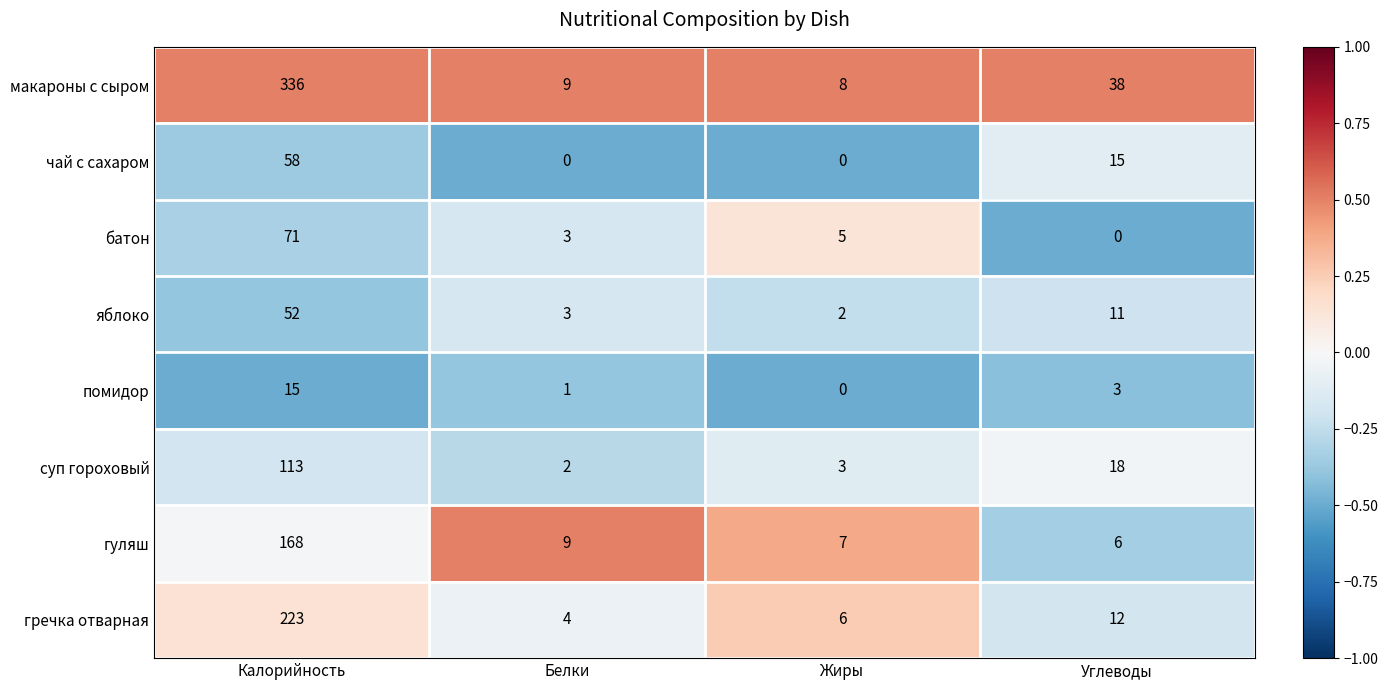

What is the spread (max minus min) of values at Белки?

9